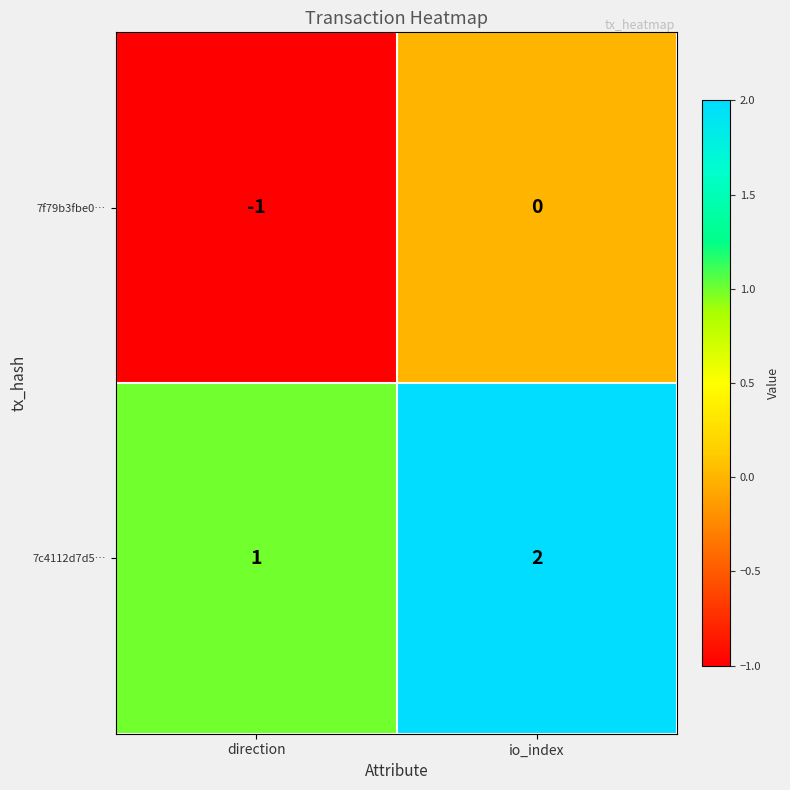

Is it true that 7f79b3fbe0… equals 0 at io_index?

True